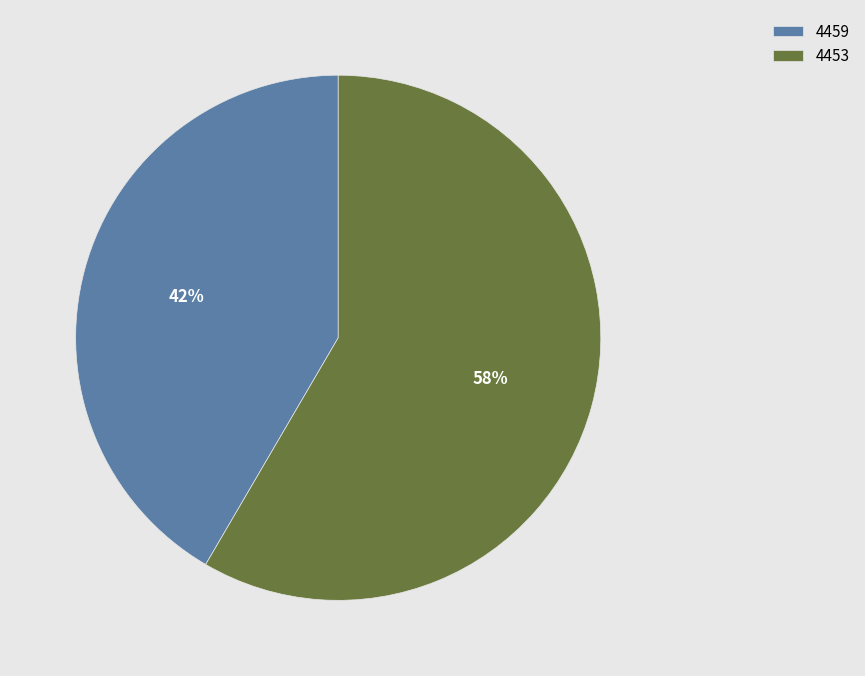

Does 4453 account for over 50% of the chart?

Yes